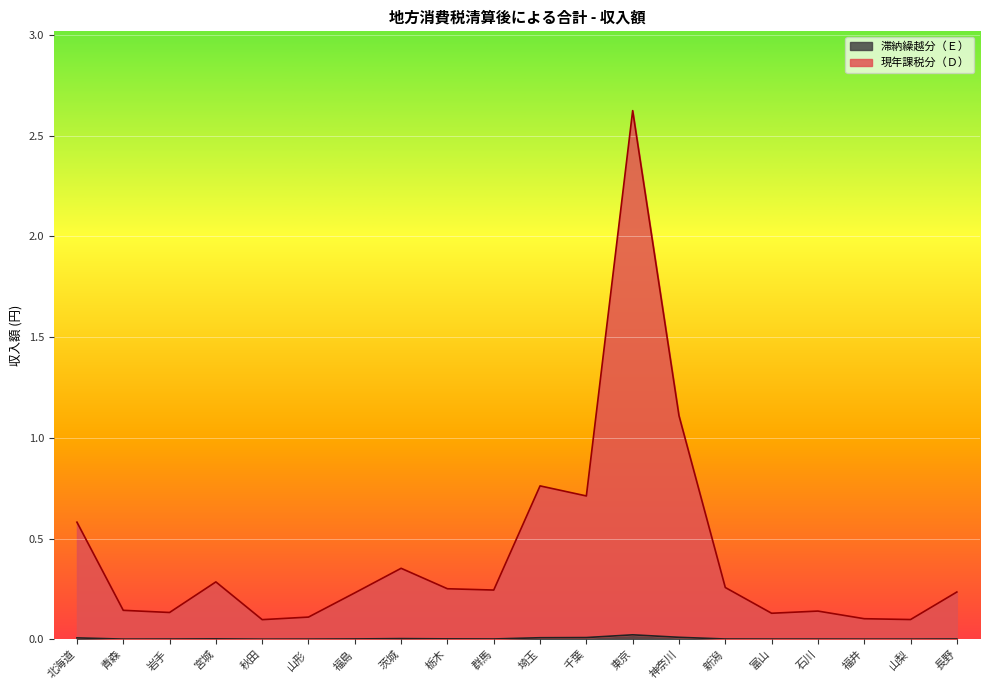

What is the label of the 20th point from the right?

北海道